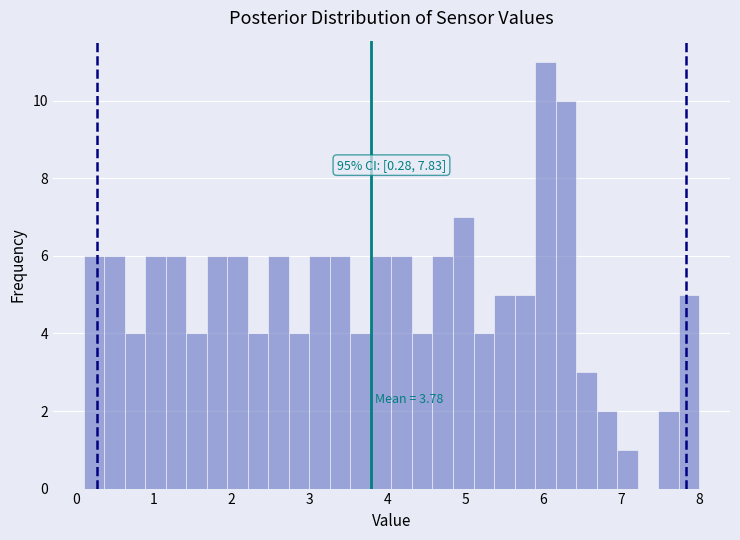

Read against the x-axis, roughly where is the centre of the tallest bar?

6.0